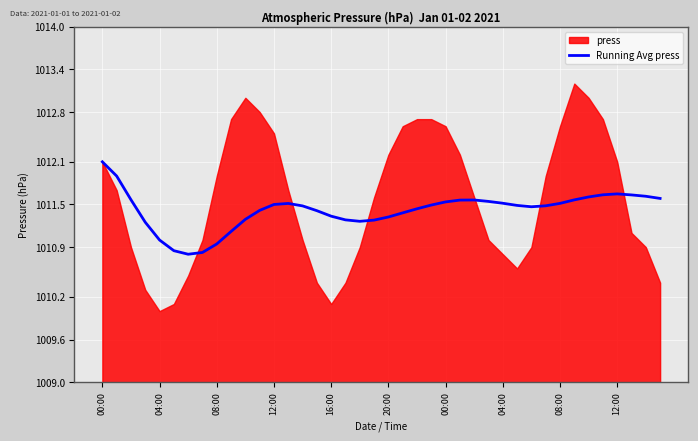

Where does the data first go above 1011?

00:00